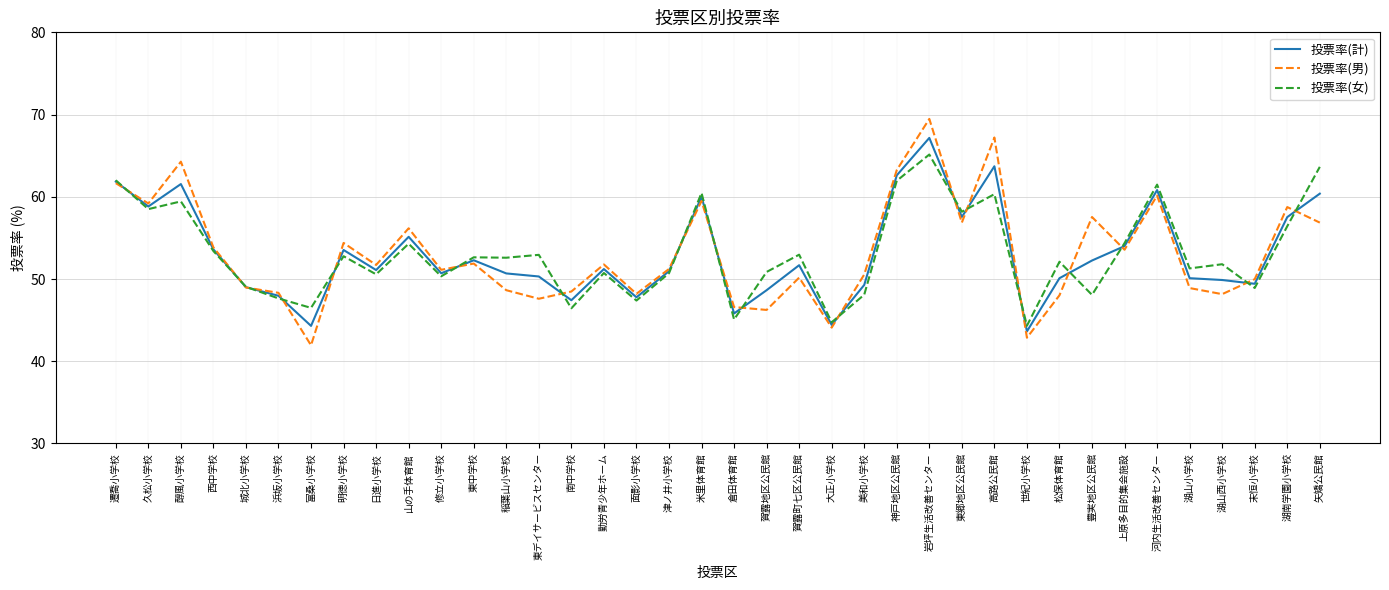

Which category has the highest value across all series?

岩坪生活改善センター